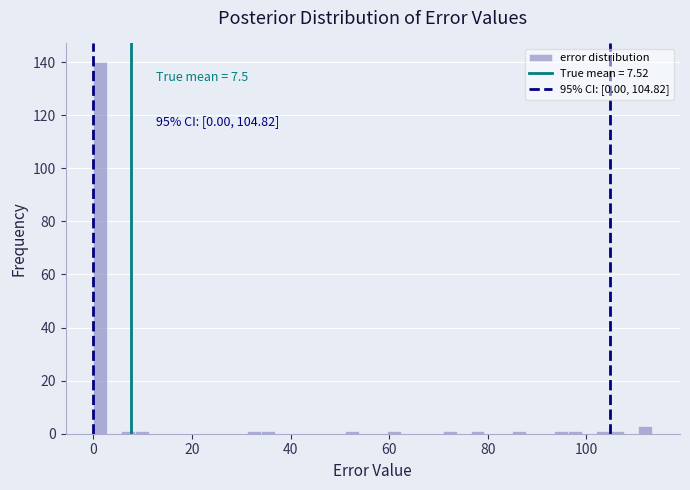

Around what value on the x-axis is the tallest bar? Give the approximate position of its centre, as read against the axis.

2